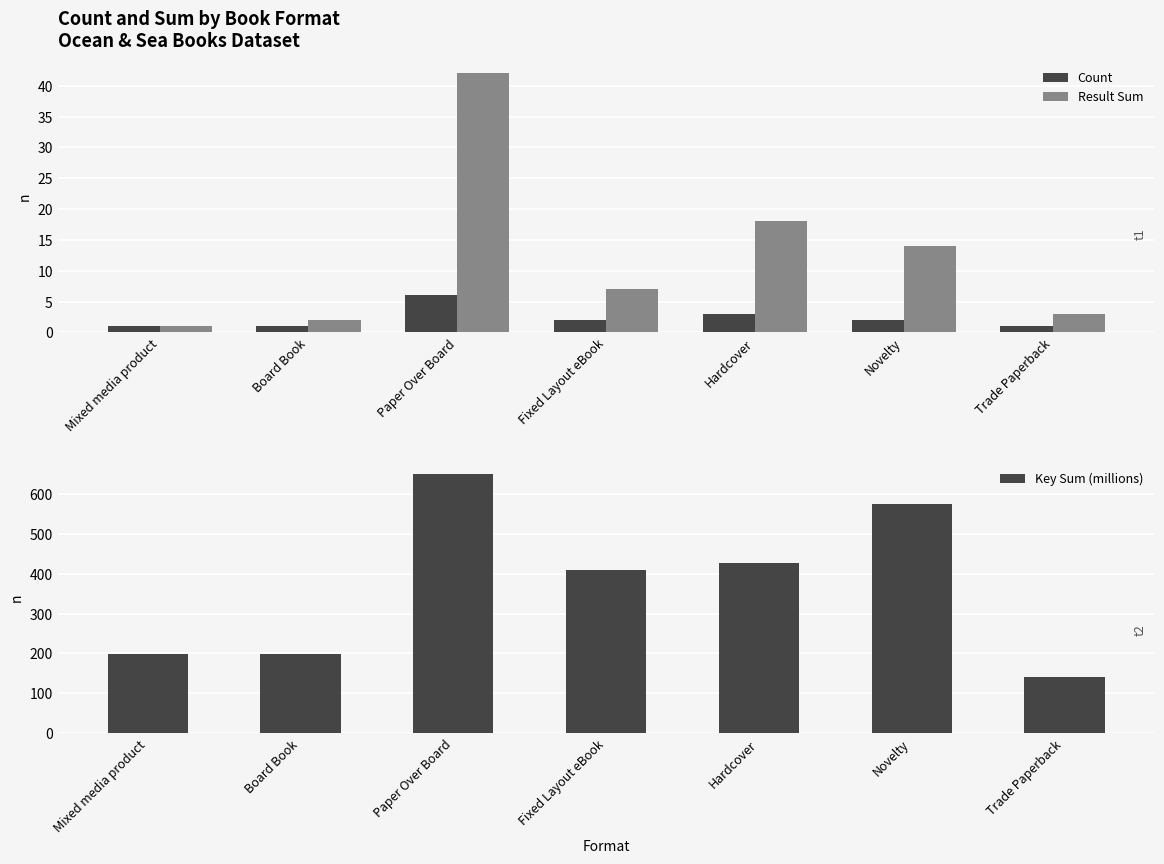

Which series has the widest spread of values?

Key Sum (millions)